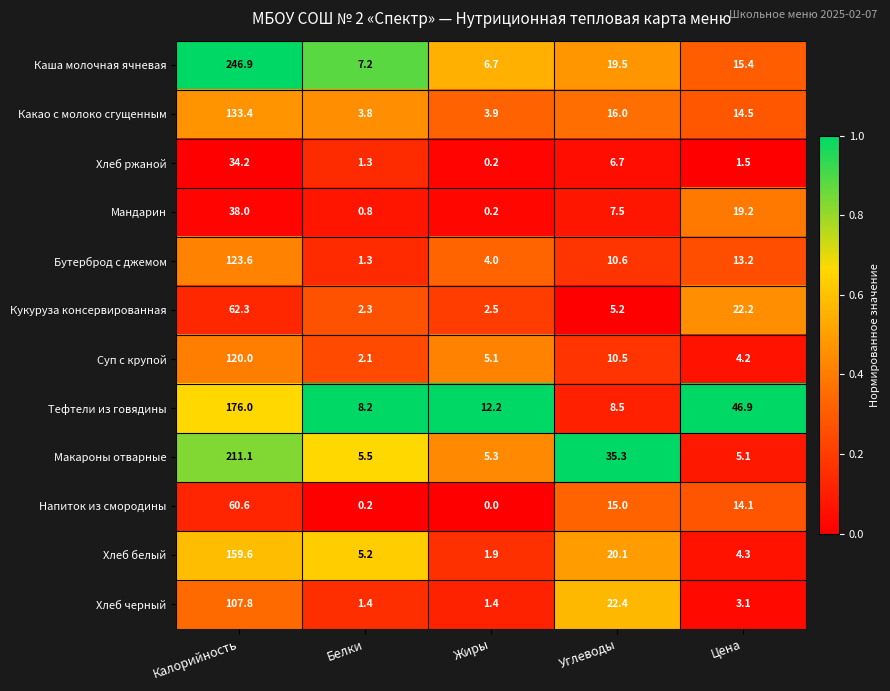

Rank the series by their maximum value, from lowest to highest.

Хлеб ржаной, Мандарин, Напиток из смородины, Кукуруза консервированная, Хлеб черный, Суп с крупой, Бутерброд с джемом, Какао с молоко сгущенным, Хлеб белый, Тефтели из говядины, Макароны отварные, Каша молочная ячневая